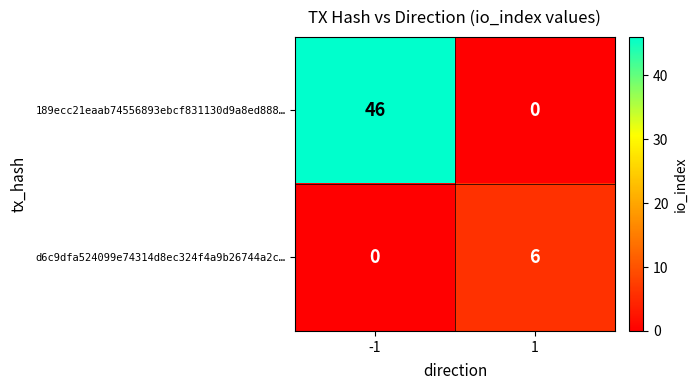

Reading left to right, list all the values displayed in this chart.

189ecc21eaab74556893ebcf831130d9a8ed888…: -1=46	1=0
d6c9dfa524099e74314d8ec324f4a9b26744a2c…: -1=0	1=6